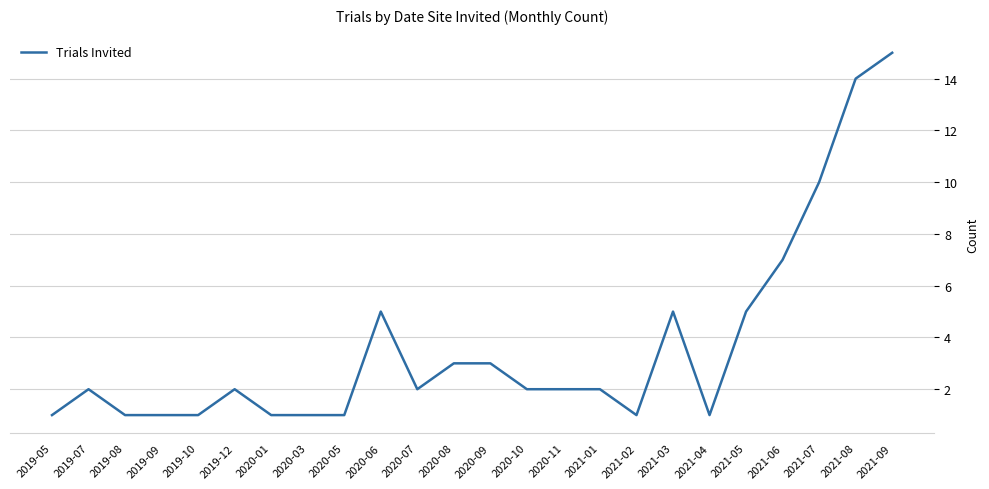

How many series are shown in this chart?

1